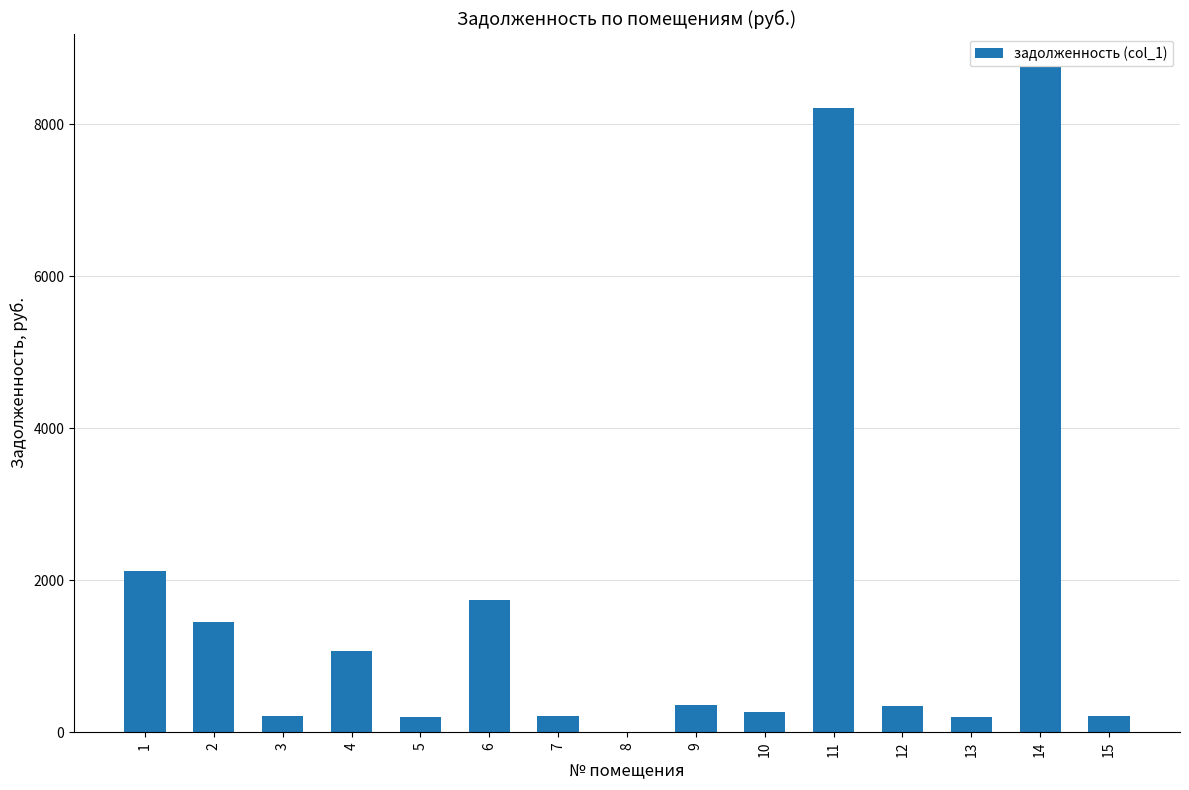

How many categories are shown in the chart?

15